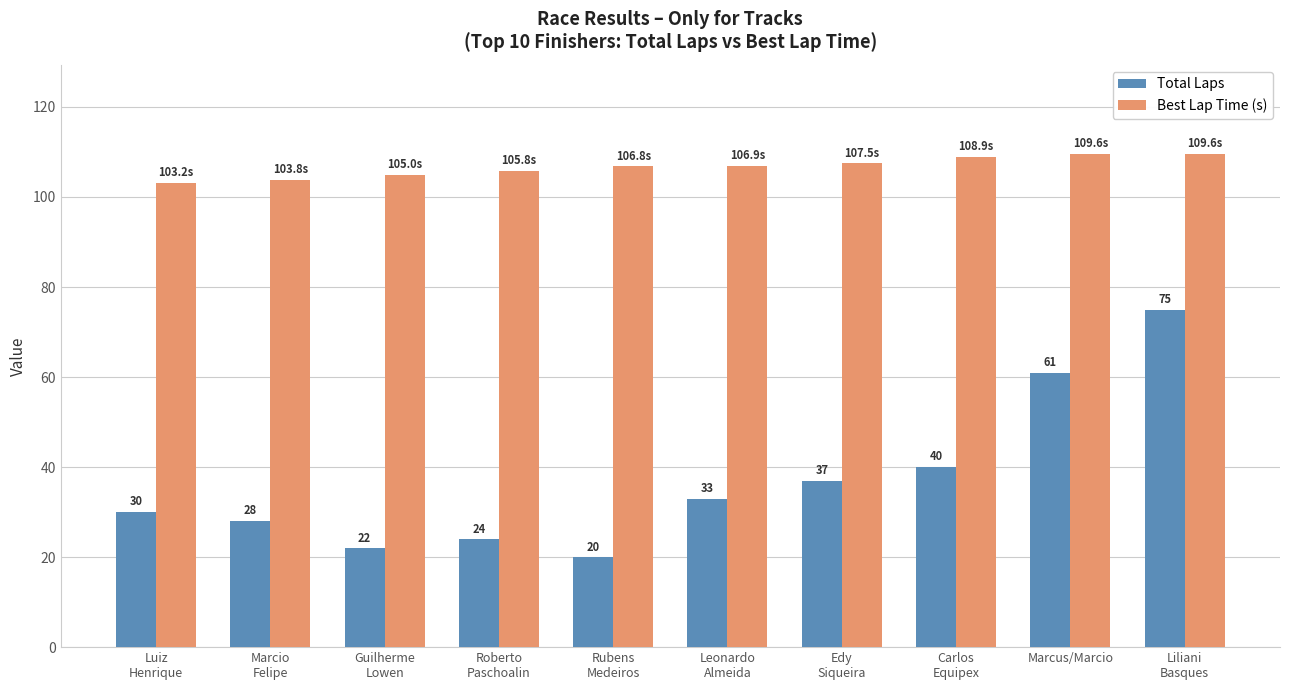

What value does the Best Lap Time (s) series have at Liliani
Basques?

109.6